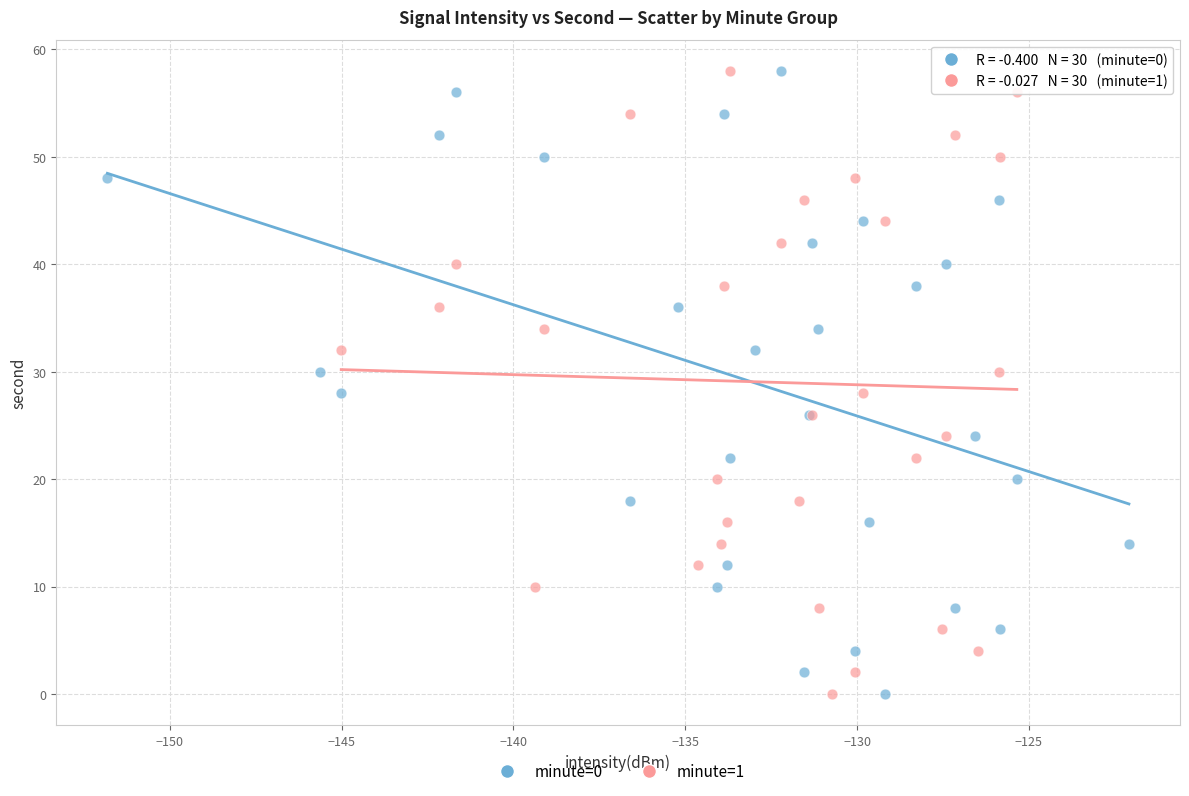

What are all the series names shown in the legend?

minute=0, minute=1